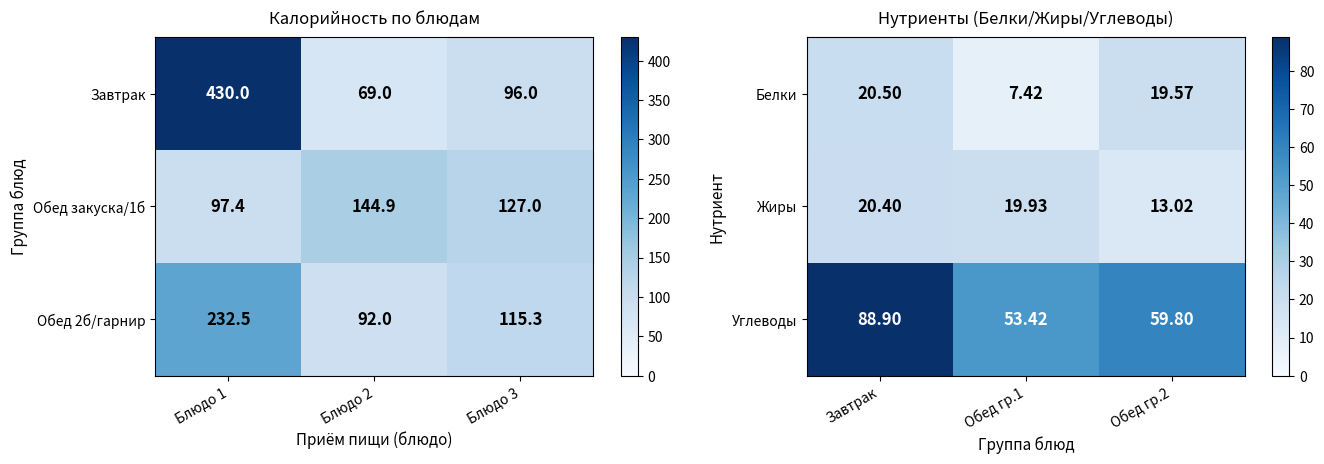

What is the sum of all Белки values?

47.5